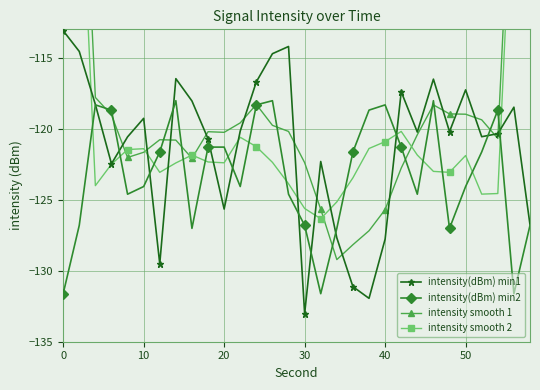

How many interior local valleys does the intensity smooth 1 series have?

5